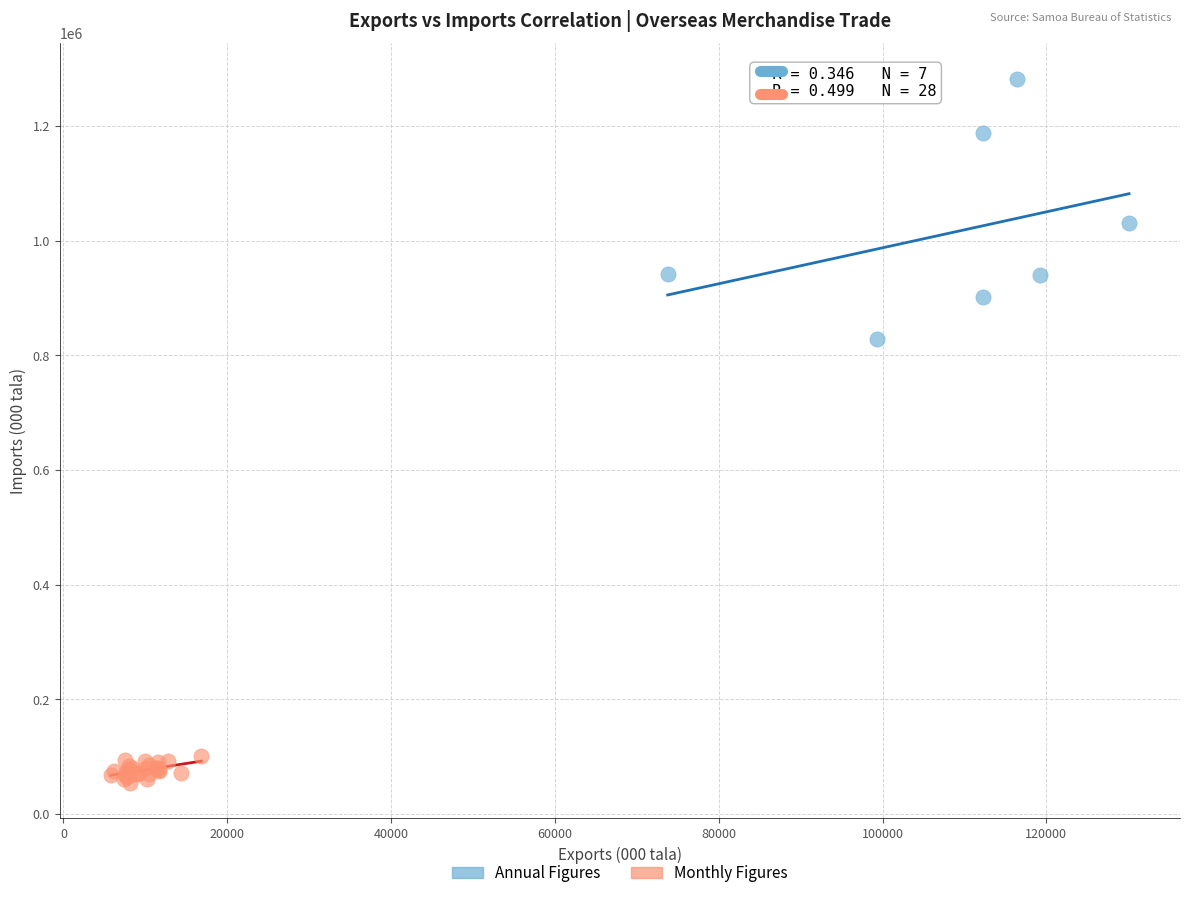

Which series contains the highest Y value?

Annual Figures